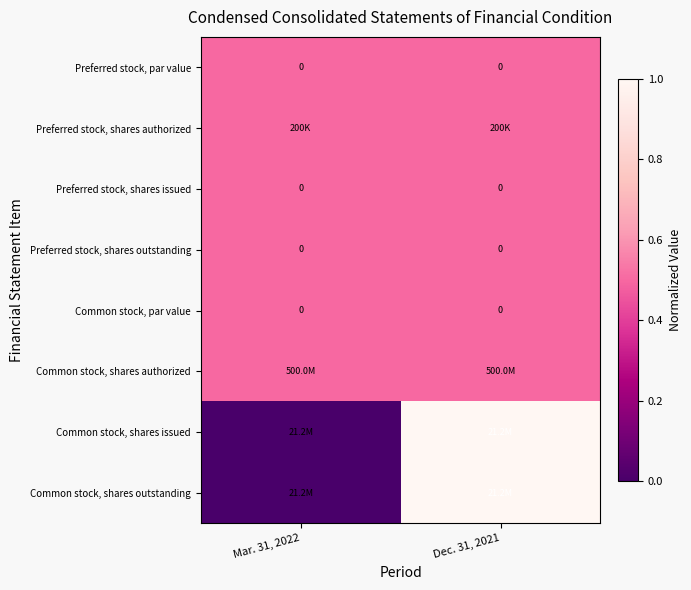

The value of Preferred stock, par value at Dec. 31, 2021 is 0.0. True or false?

True